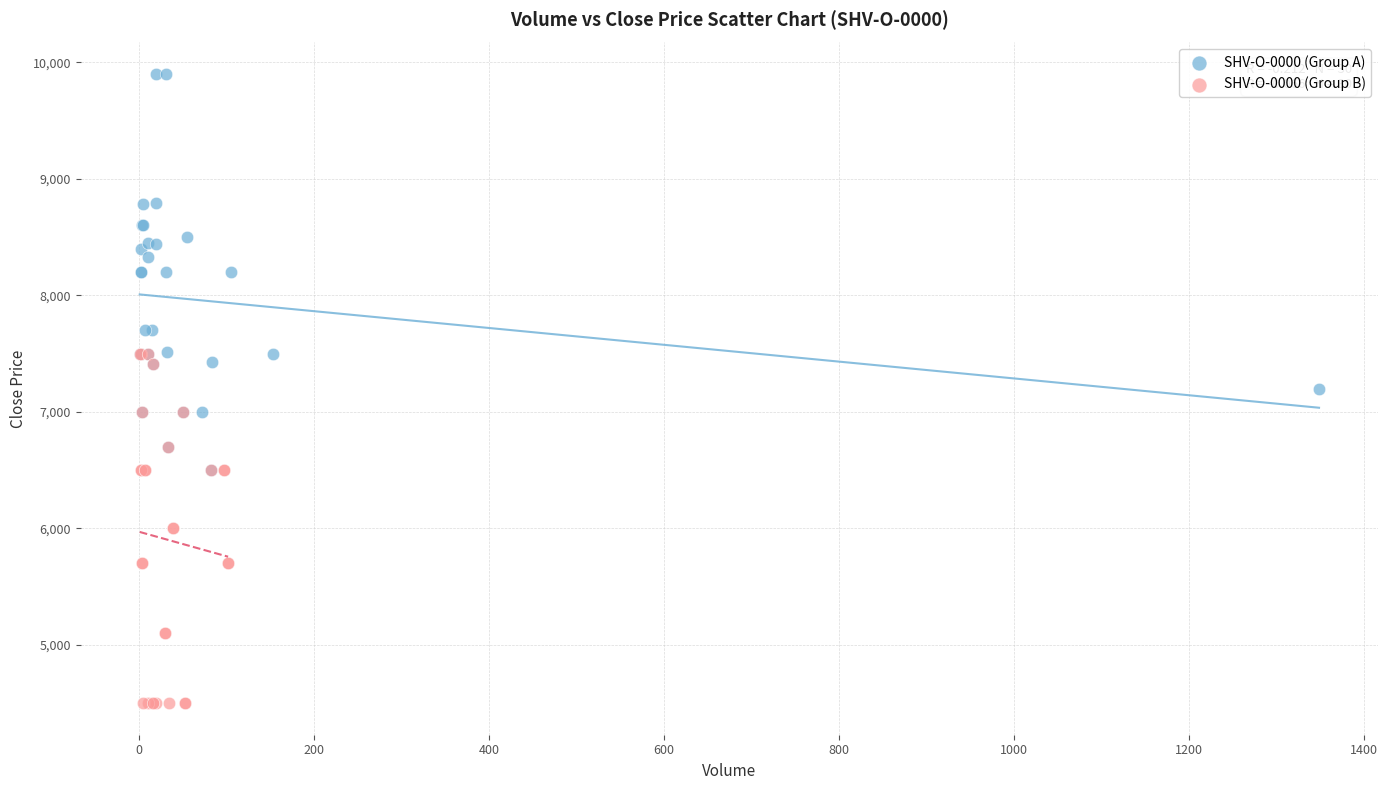

Which series reaches the maximum Y coordinate?

SHV-O-0000 (Group A)